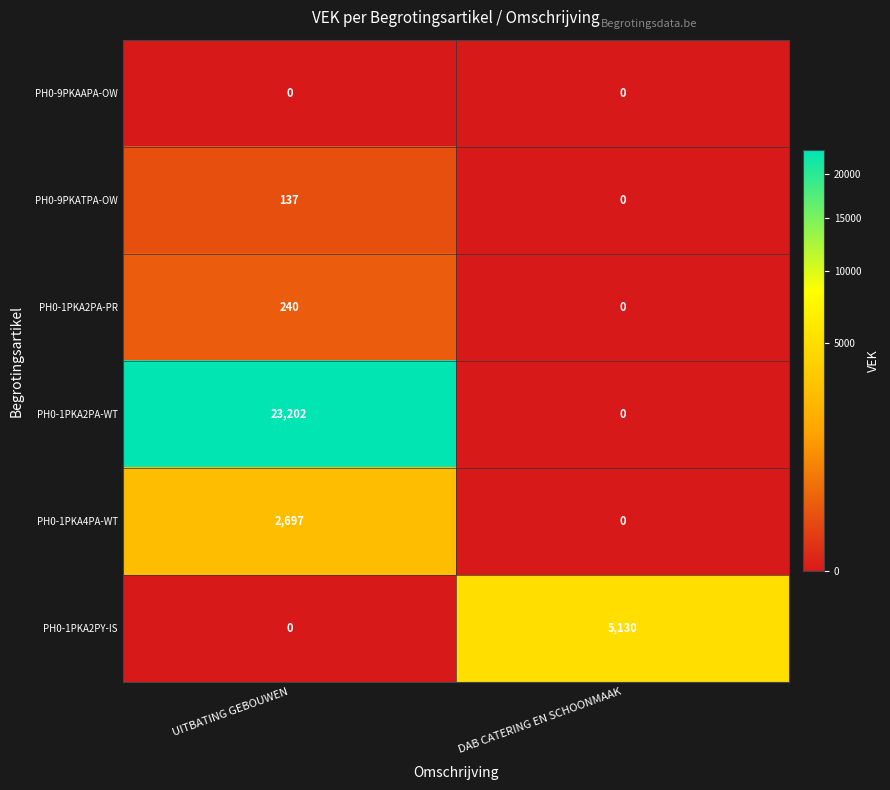

The PH0-1PKA2PA-WT series shows -7677 at DAB CATERING EN SCHOONMAAK. True or false?

False